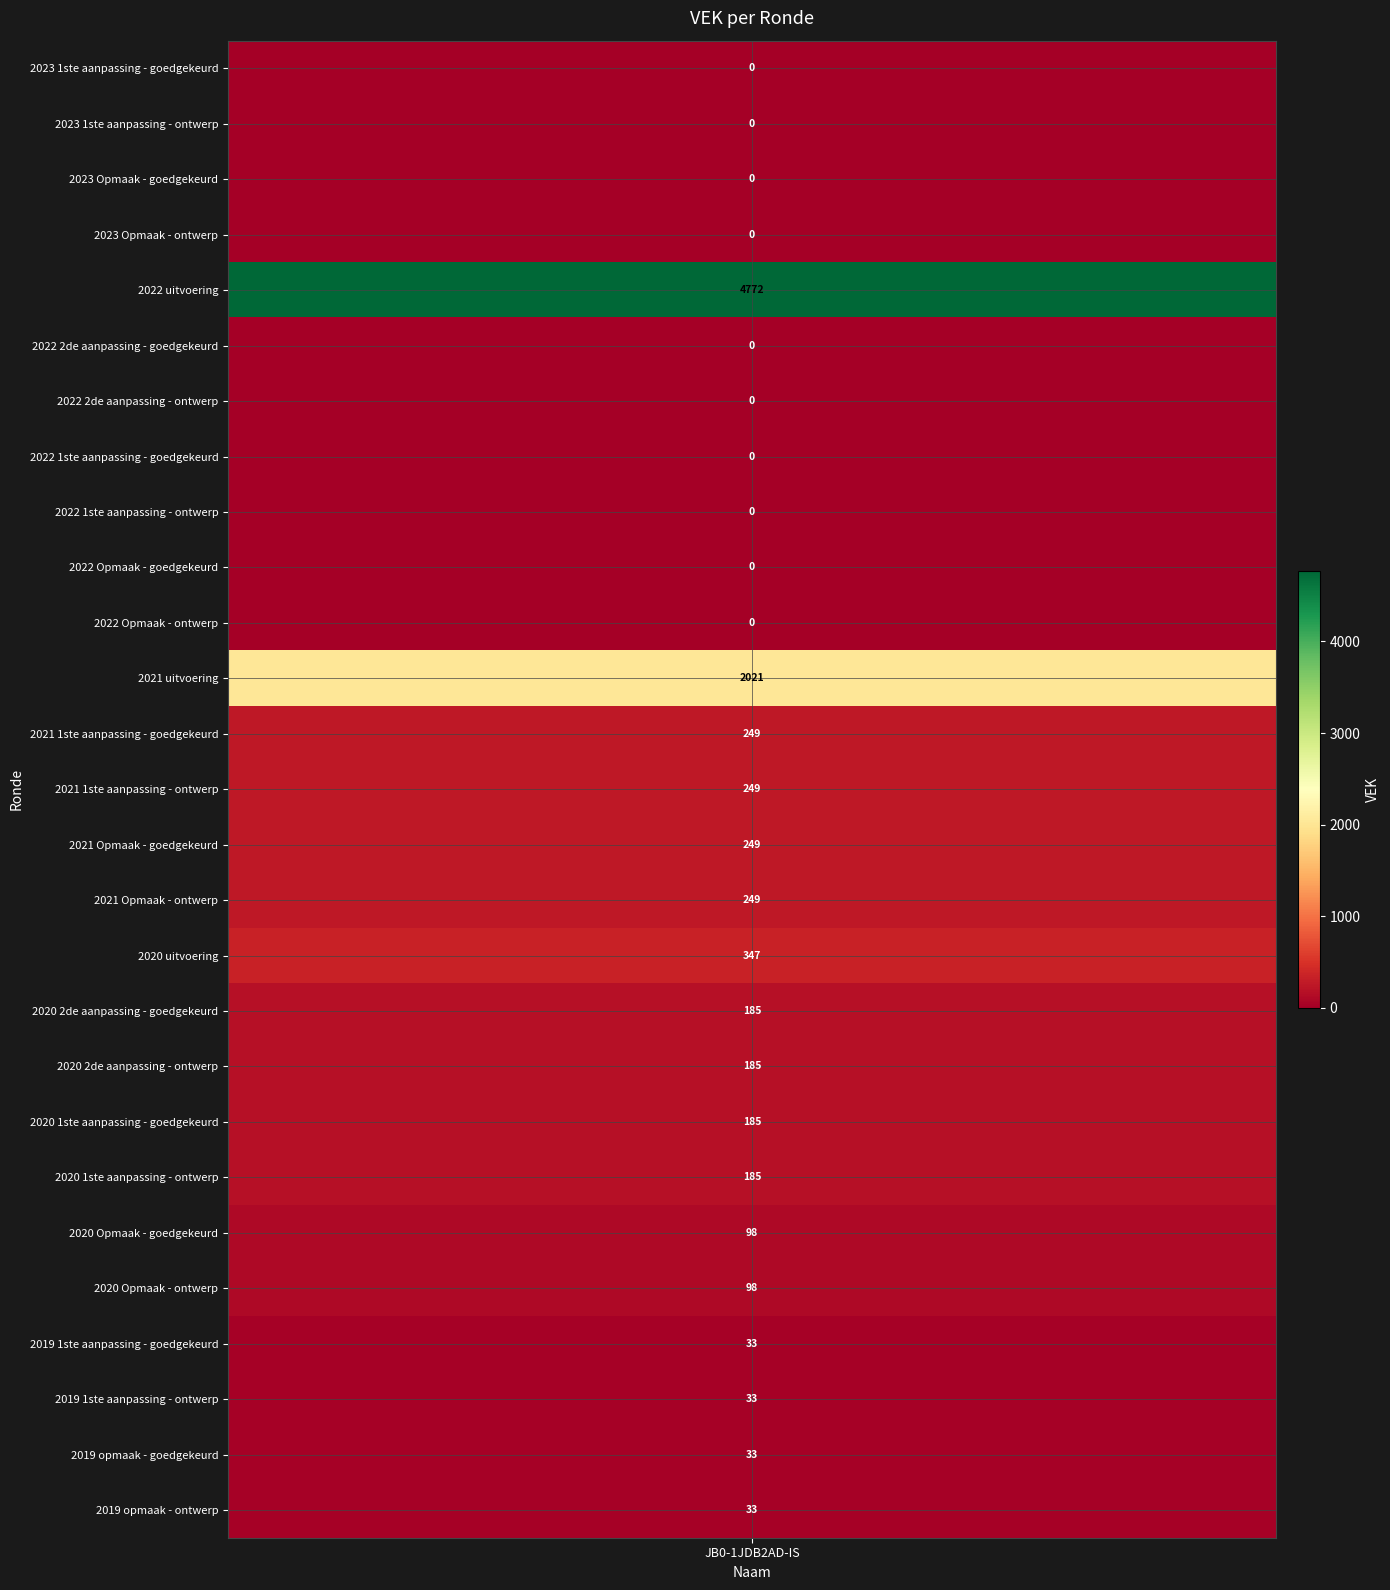

True or false: the data shows 2908 at 2023 Opmaak - ontwerp.

False